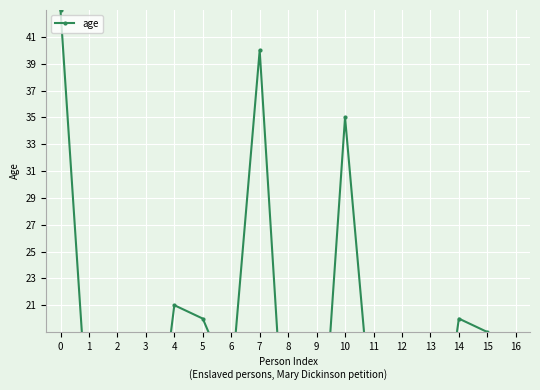

Reading right to left, extract all data points from this chart.

16=13	15=19	14=20	13=5	12=9	11=11	10=35	9=4	8=6	7=40	6=15	5=20	4=21	3=4	2=9	1=11	0=43